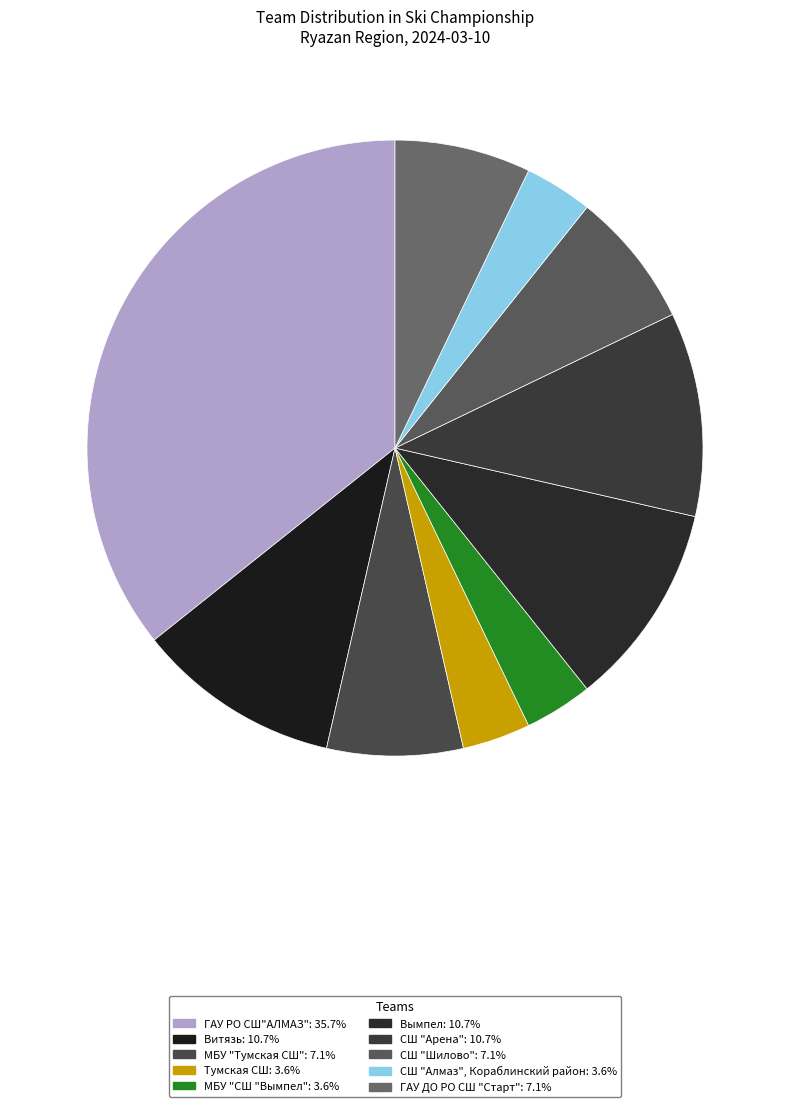

Is there any slice that represents more than half of the pie?

No